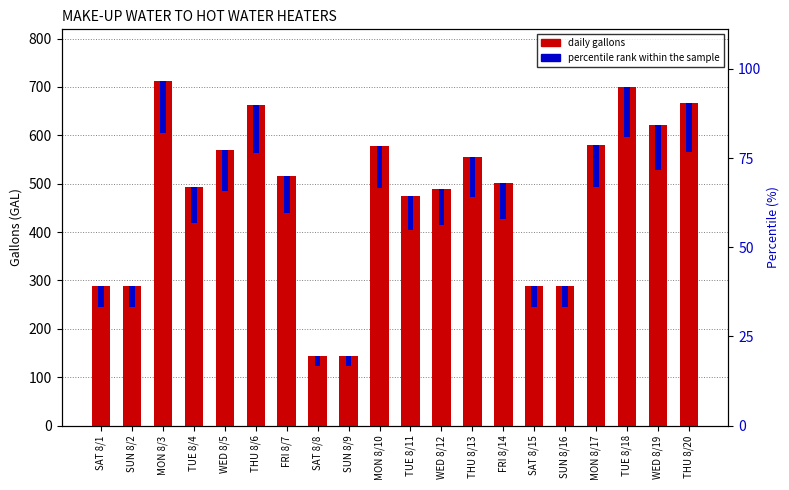

What is the sum of the percentile rank within the sample values at TUE 8/18 and SAT 8/1?

148.3